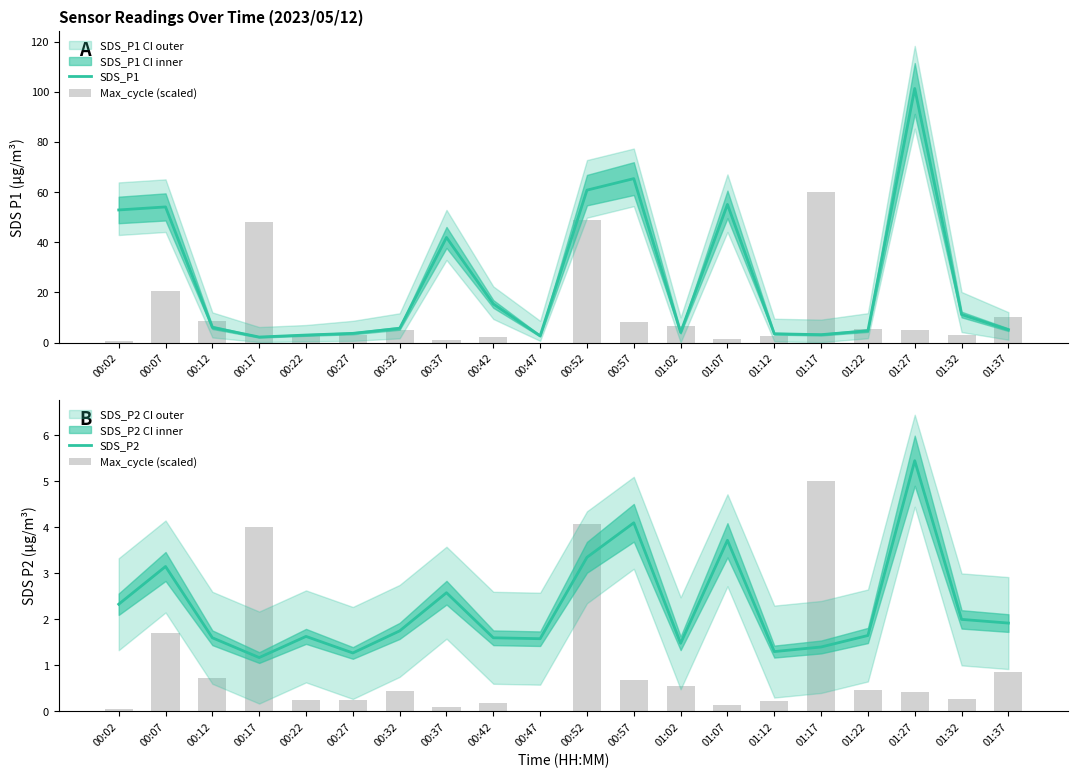

How many groups of bars are there?

20